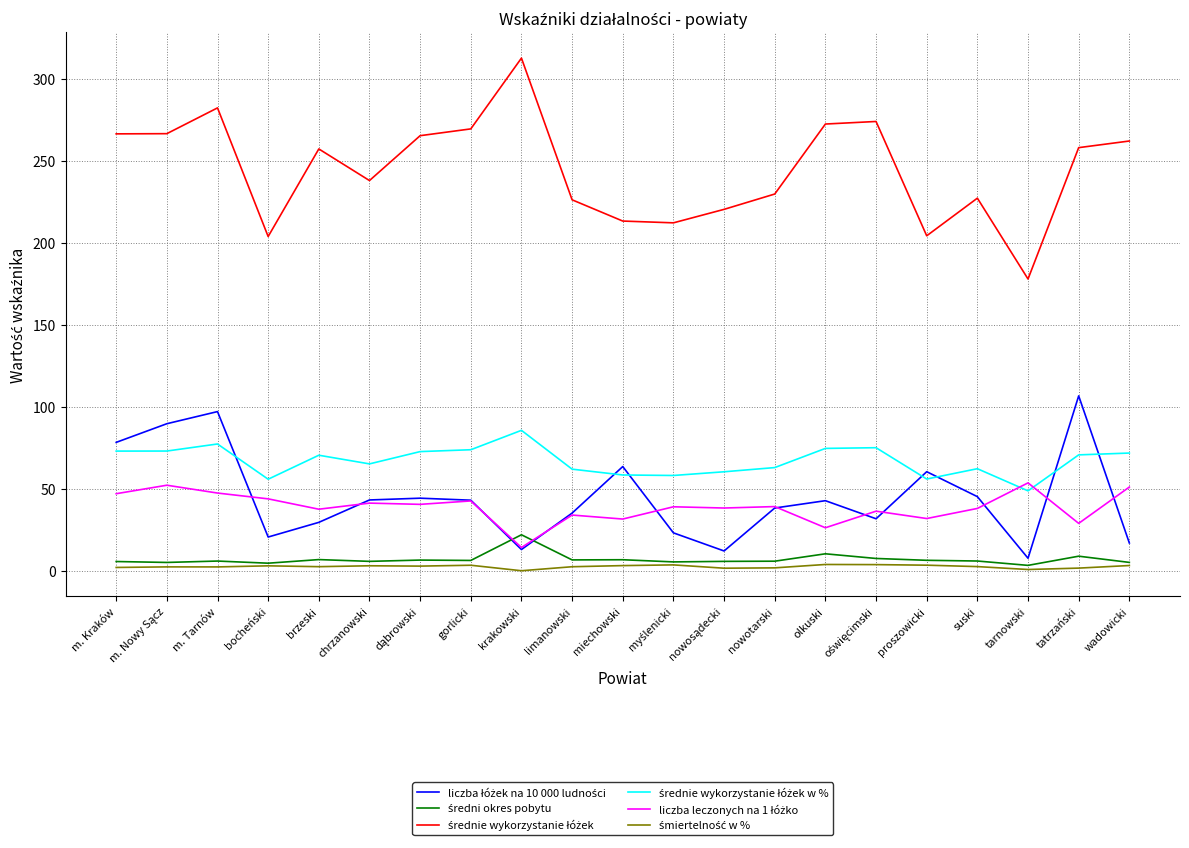

Is this an area chart (filled region under the line)?

No